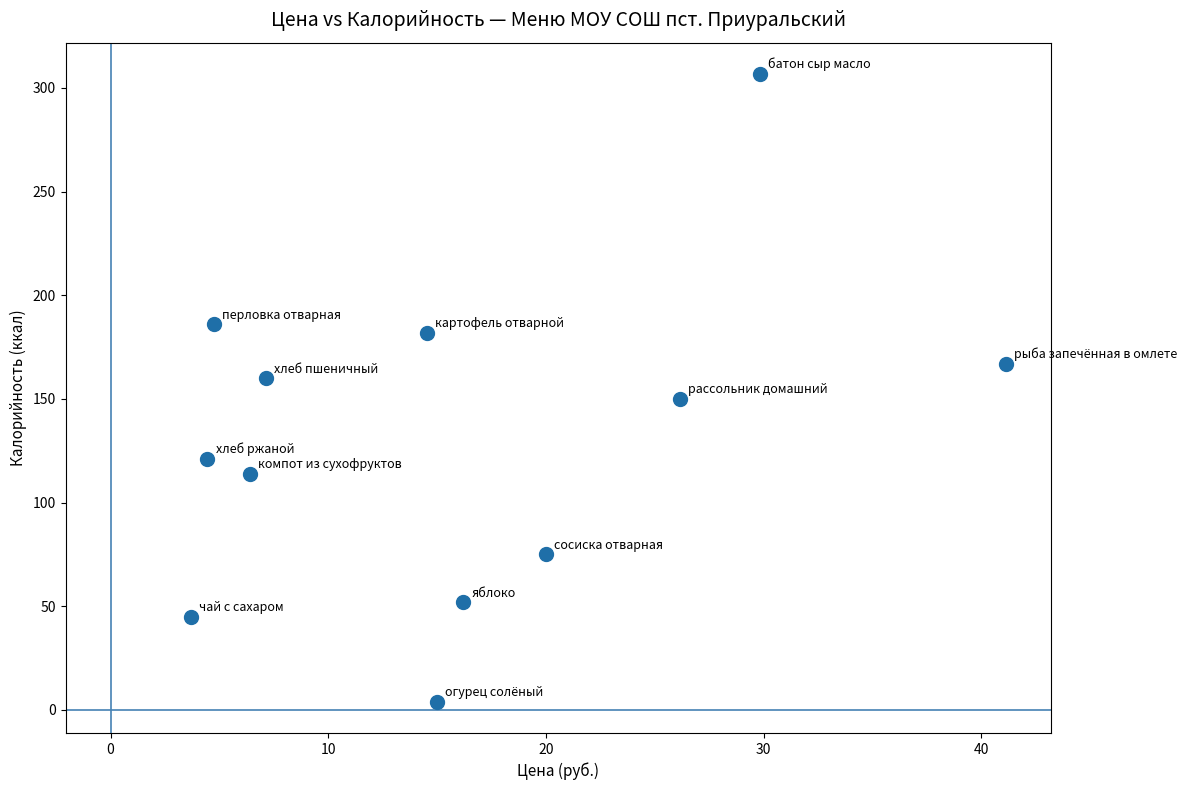

What is the range of Y values (max minus min)?

302.7